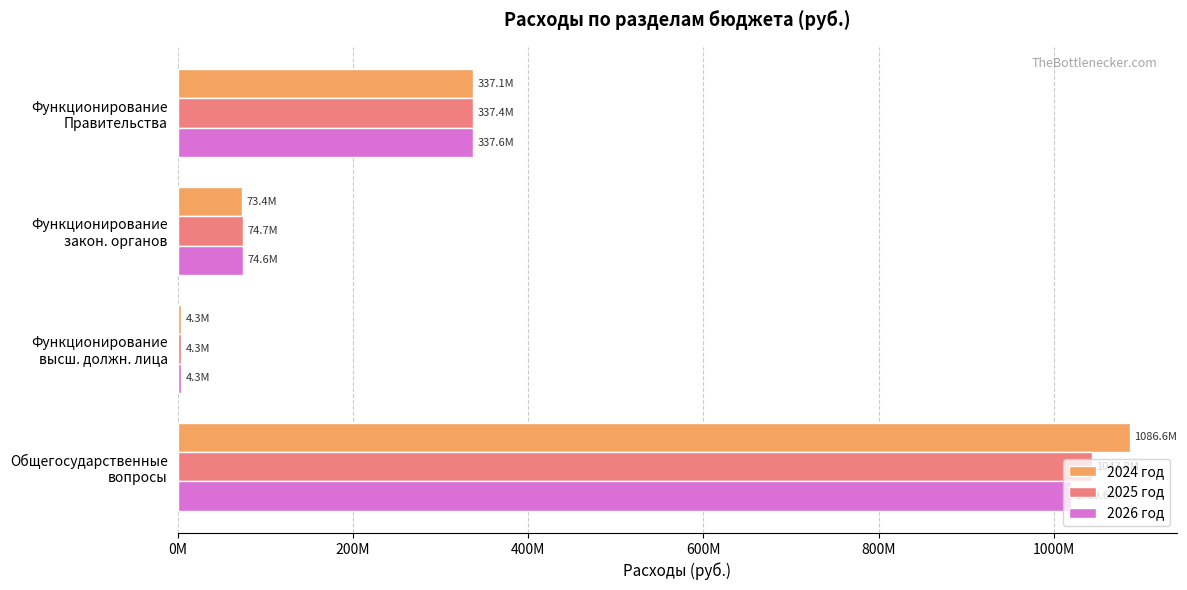

What are all the series names shown in the legend?

2024 год, 2025 год, 2026 год